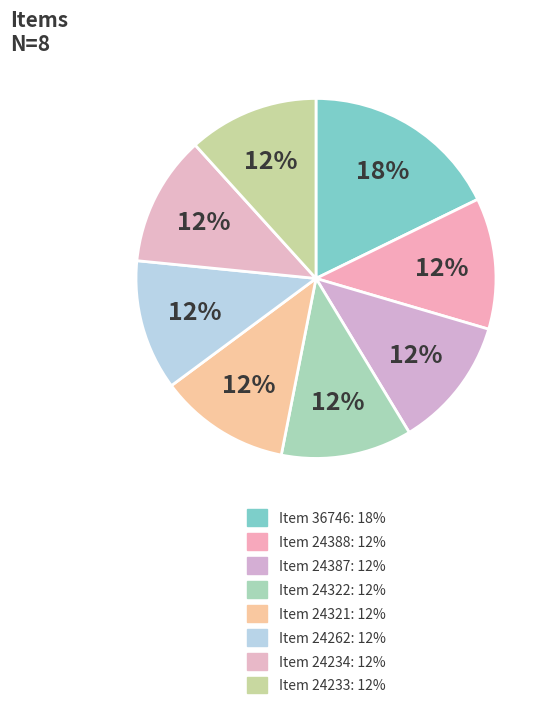

To the nearest percent, what percentage of the pie is Item 24322?

12%